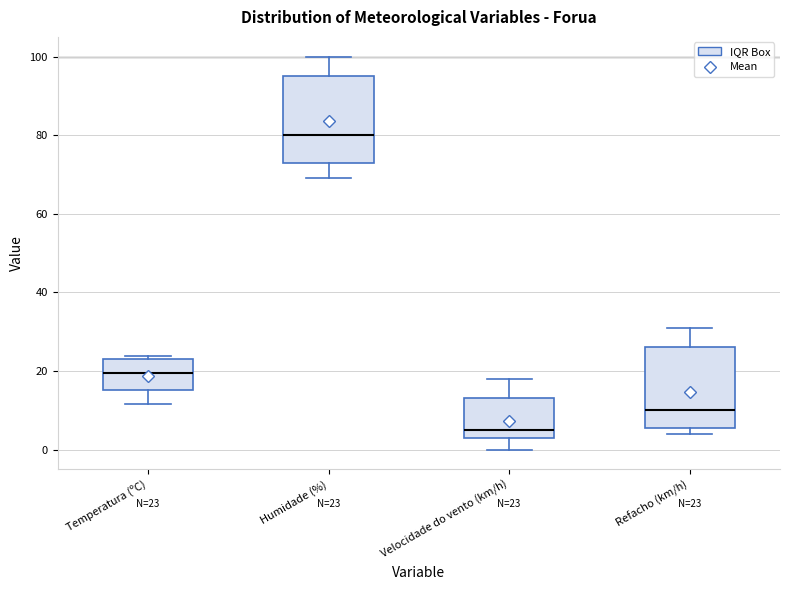

Which box has the lowest median line?

Velocidade do vento (km/h)